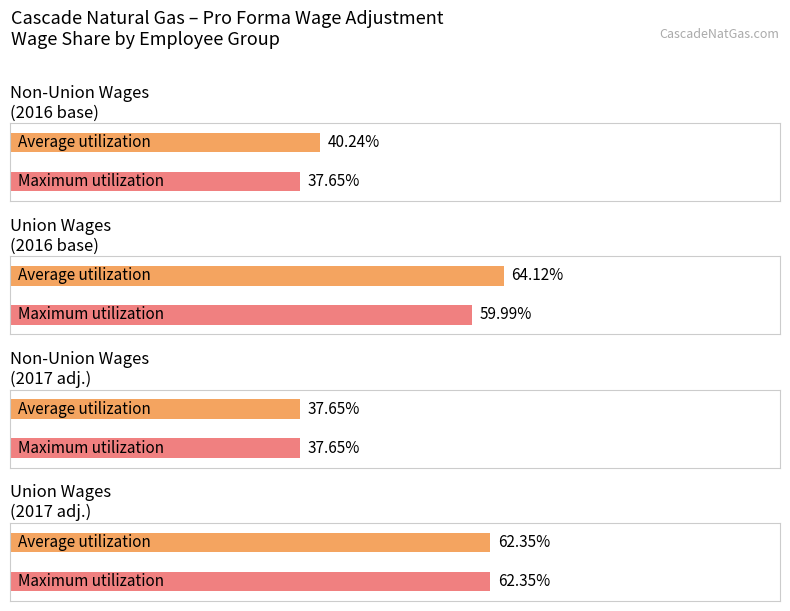

Are the bars grouped side by side (vs. stacked)?

Yes